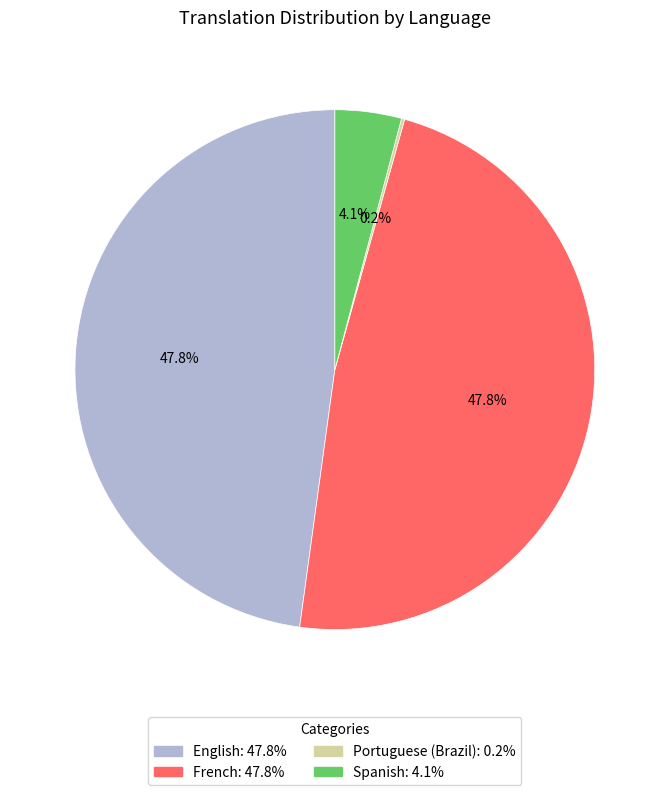

Between French and Spanish, which is larger?

French